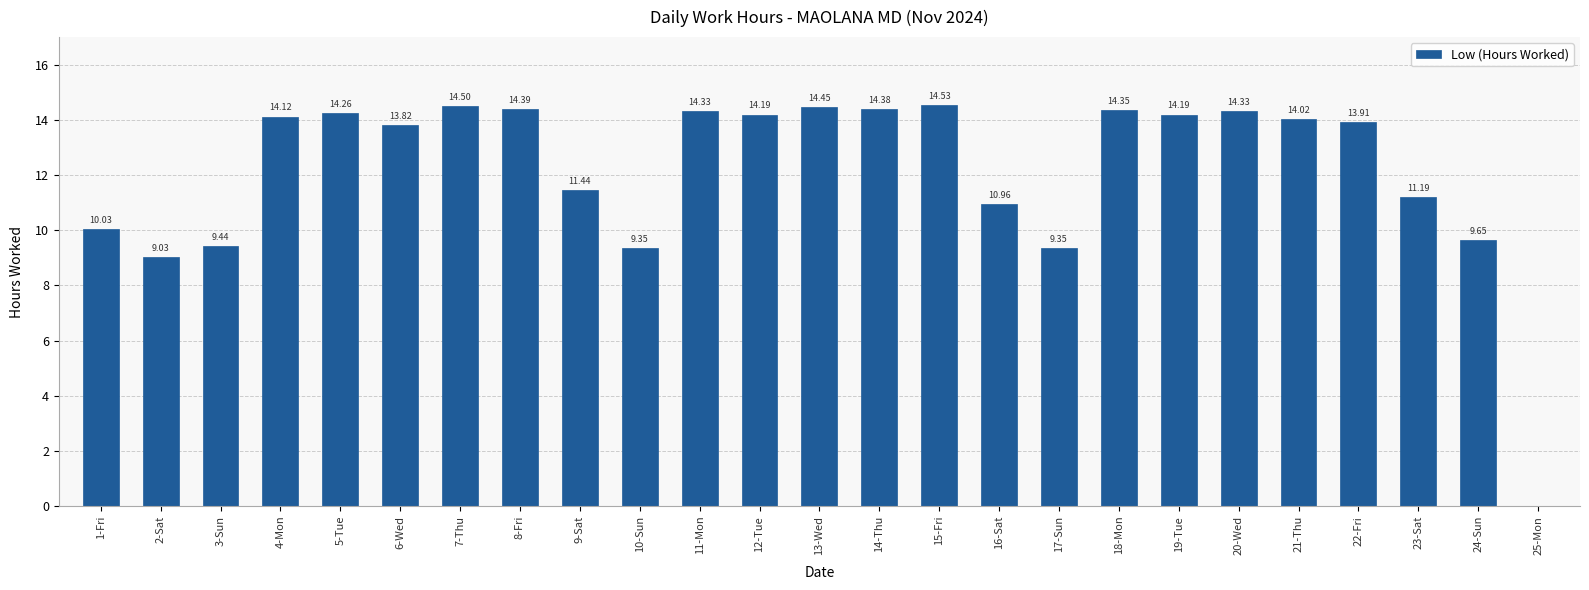

Where is the data nearest to the value 7?

2-Sat